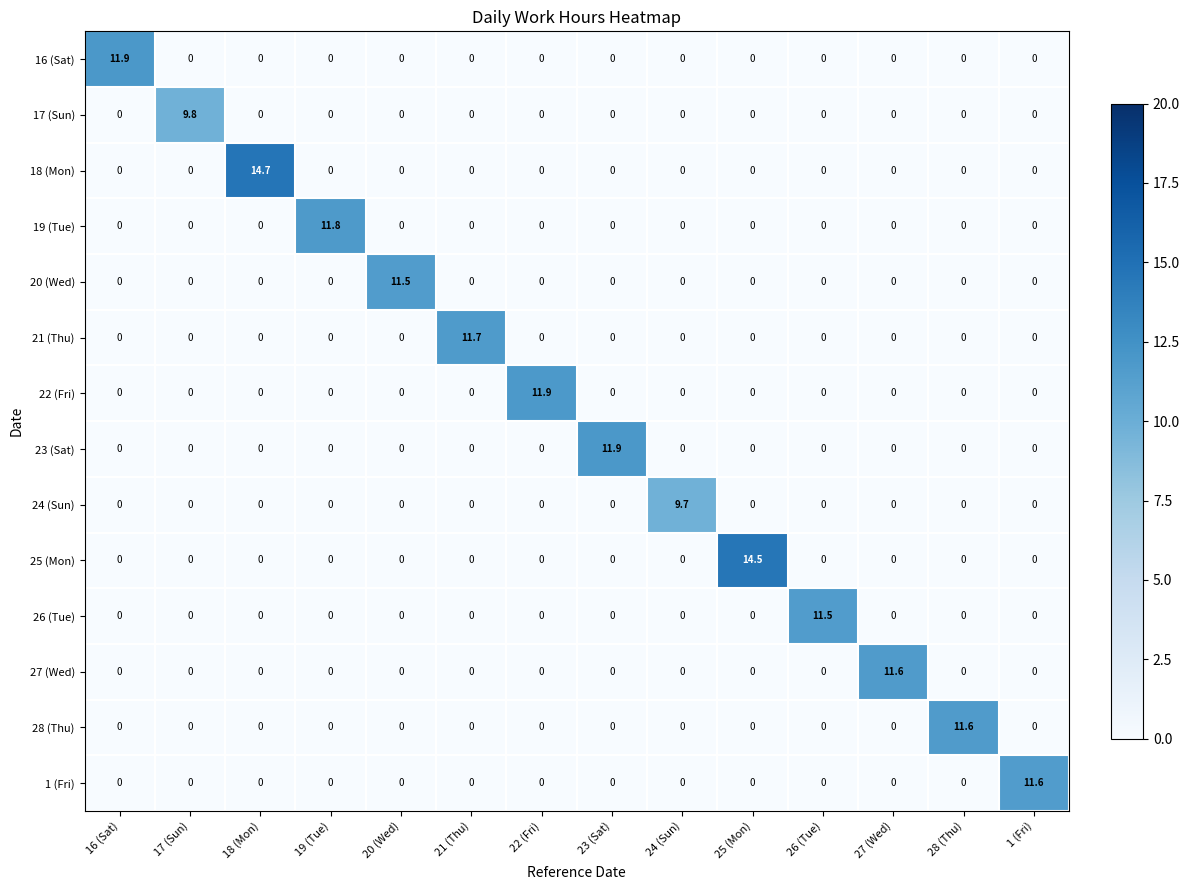

At how many categories does at least one series exceed 0?

14